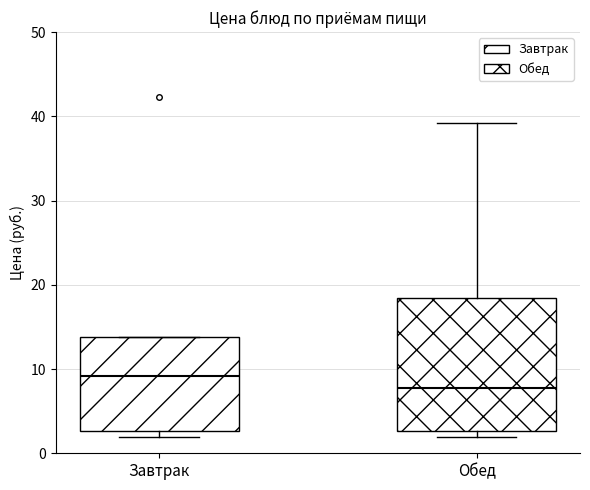

Where does the median line of the box for Завтрак sit on the y-axis? The values are not printed on the chart, so give them approximately, as read against the axis.

9